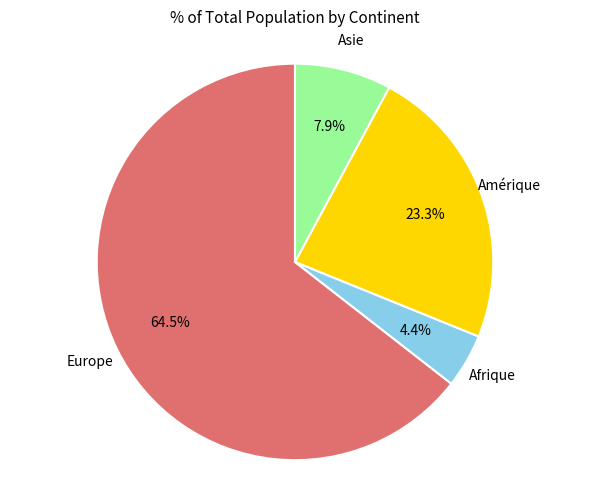

Is there a majority slice in this chart?

Yes